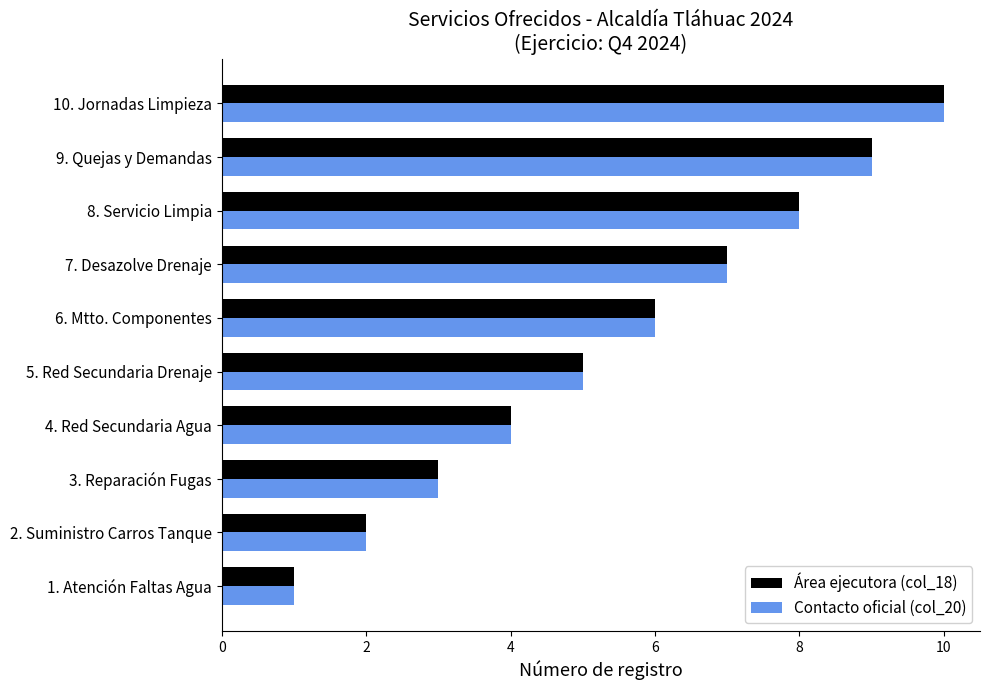

Is it true that Área ejecutora (col_18) equals 11 at 8. Servicio Limpia?

False